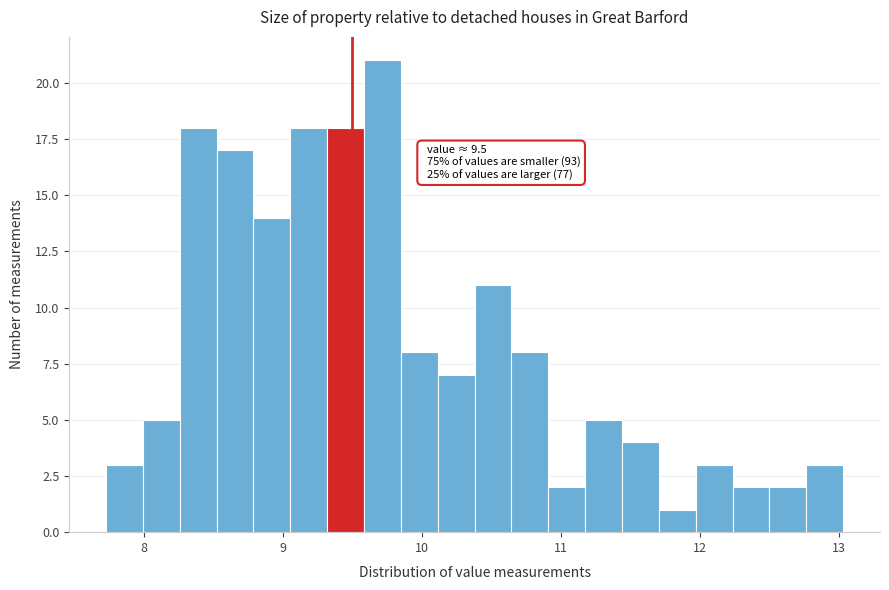

Around what value on the x-axis is the tallest bar? Give the approximate position of its centre, as read against the axis.

9.7